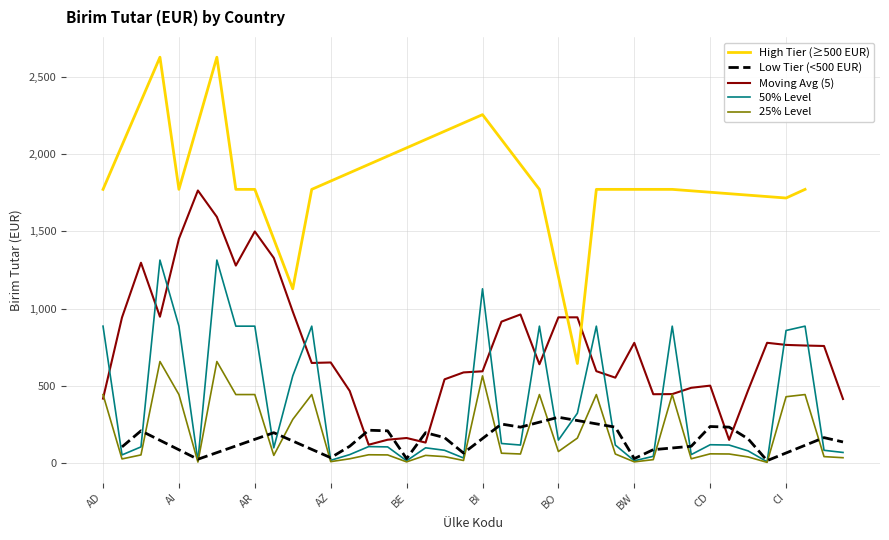

What position from the left is BS?

27